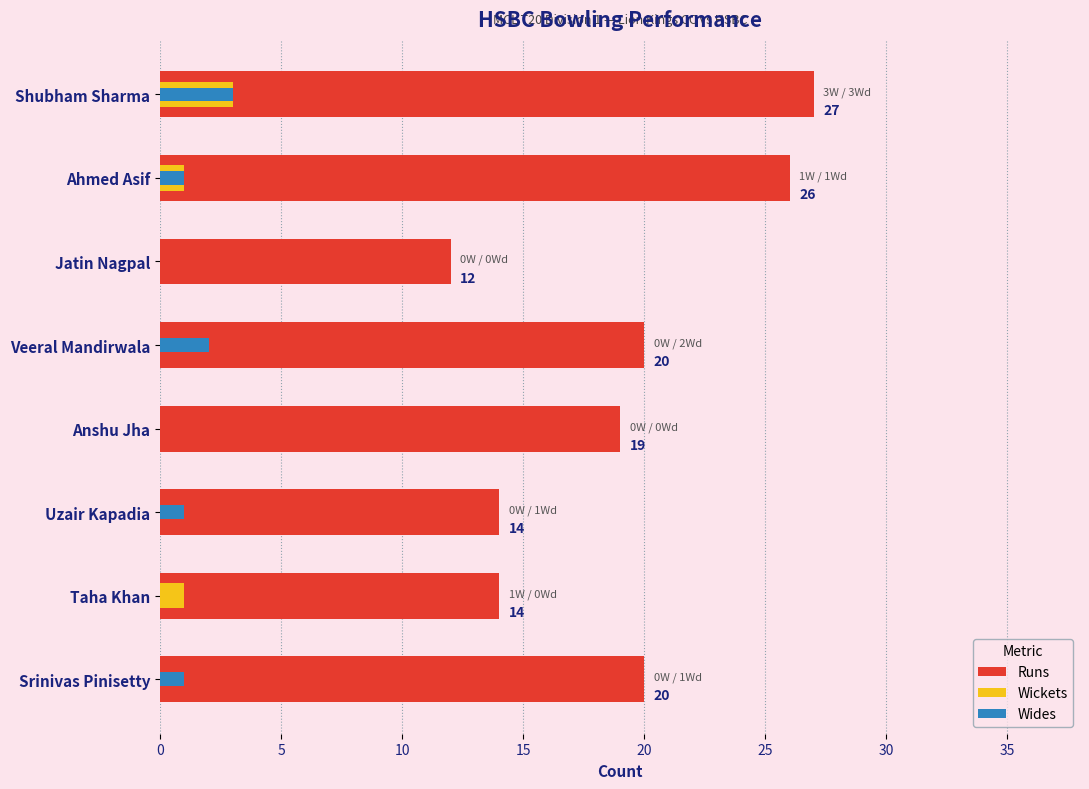

Which series has the largest range (max minus min)?

Runs